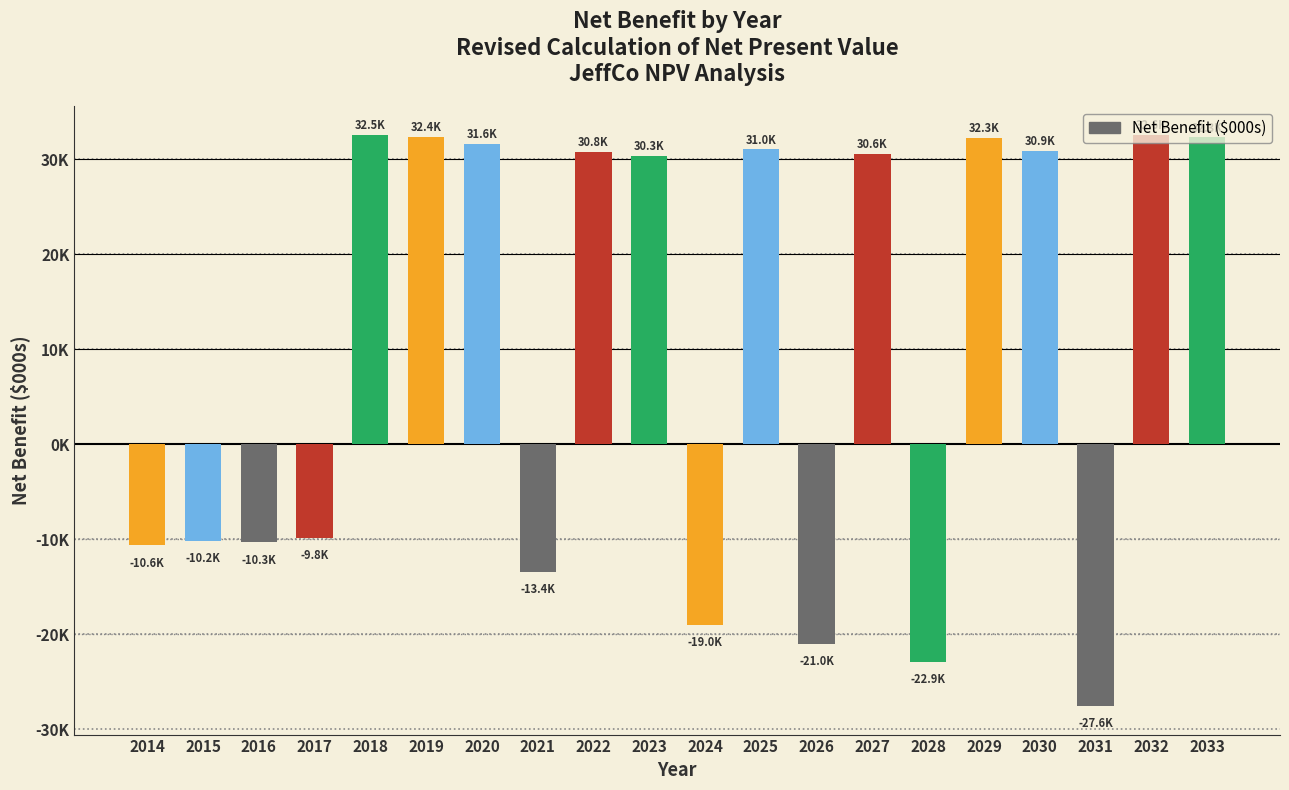

Which category has the highest value across all series?

2032